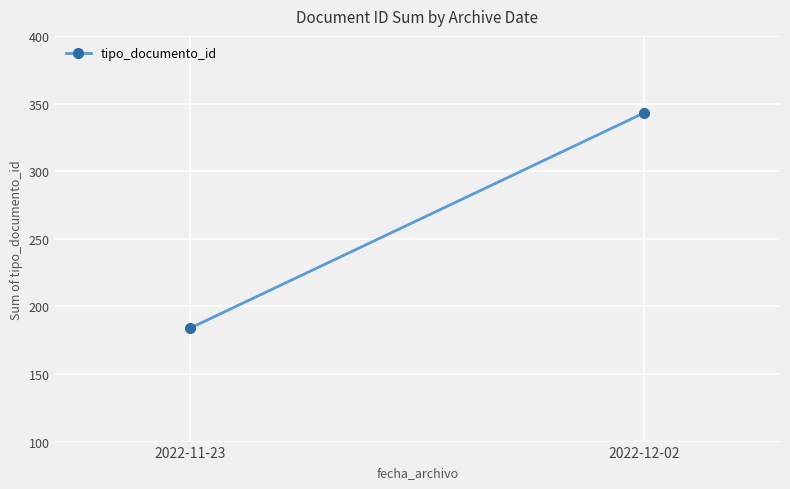

How many lines are shown in the chart?

1